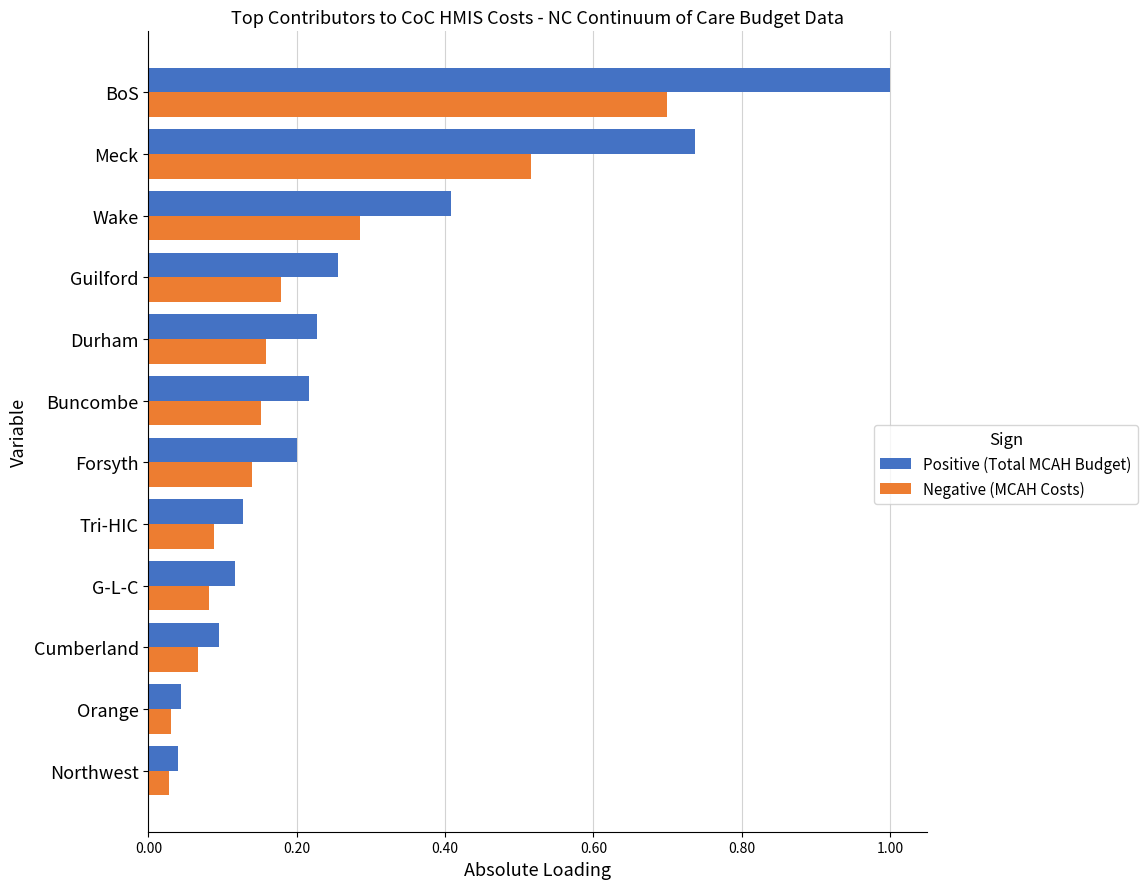

List the series in order of their overall mean, highest first.

Positive (Total MCAH Budget), Negative (MCAH Costs)